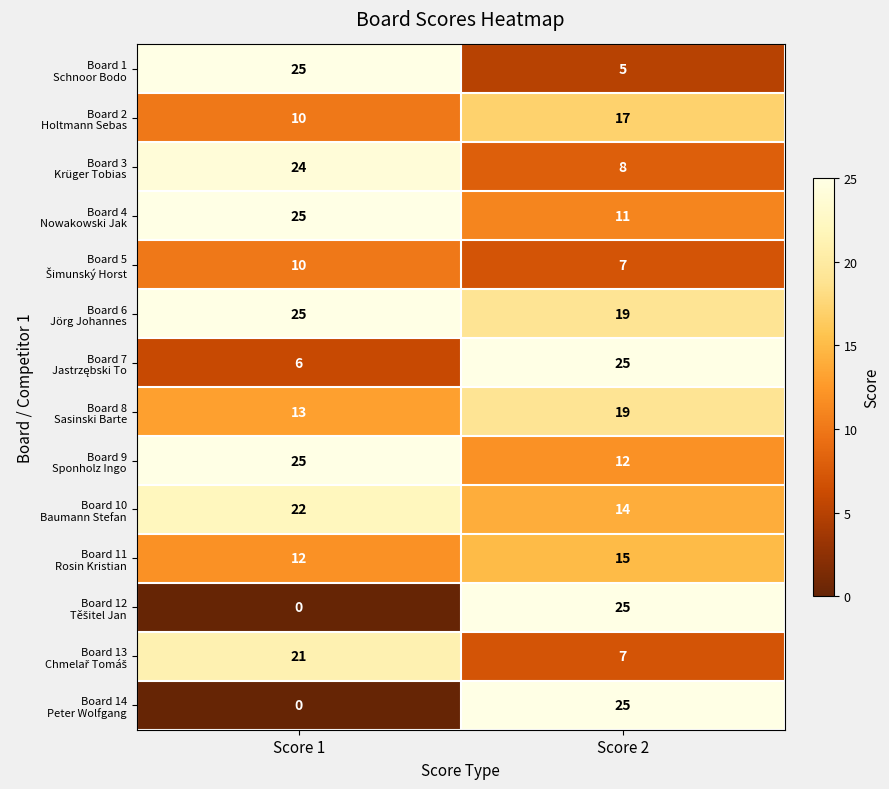

Which label corresponds to the smallest value in the chart?

Score 1